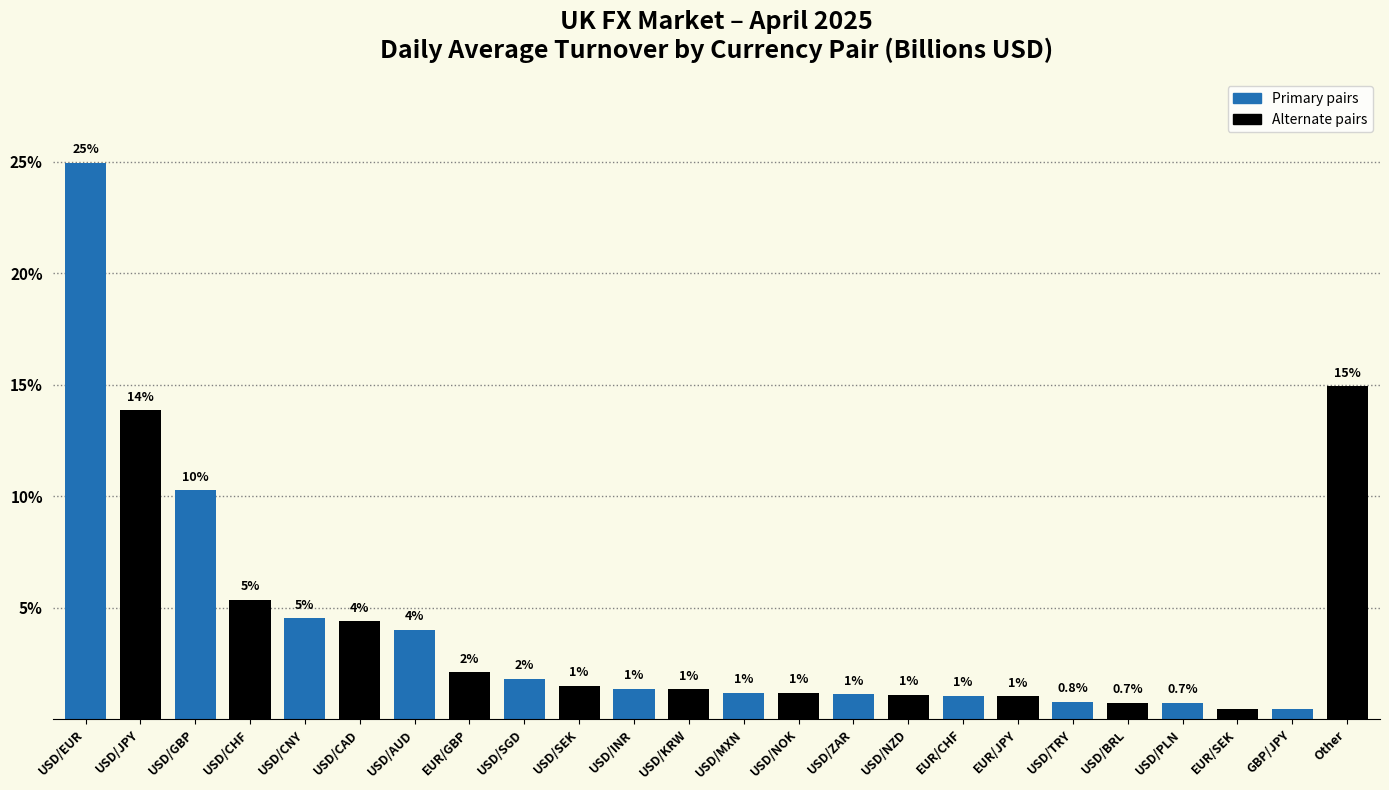

At which label is the value closest to 12?

USD/GBP